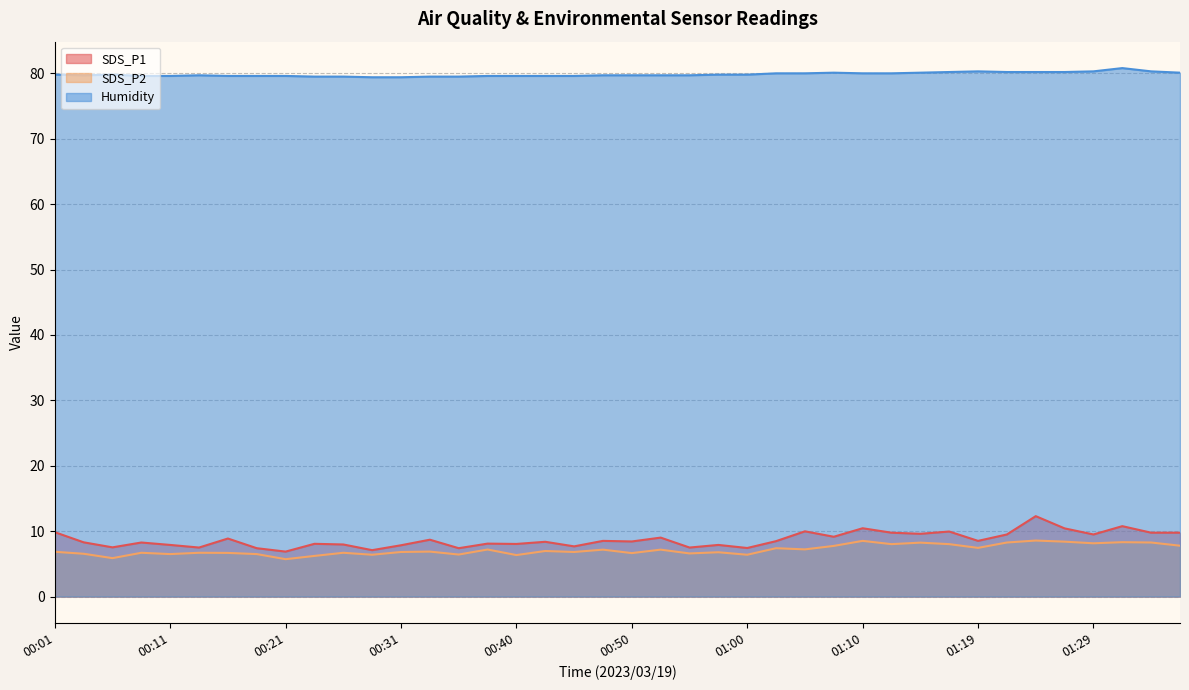

At which category does SDS_P1 reach its first local peak?

00:09